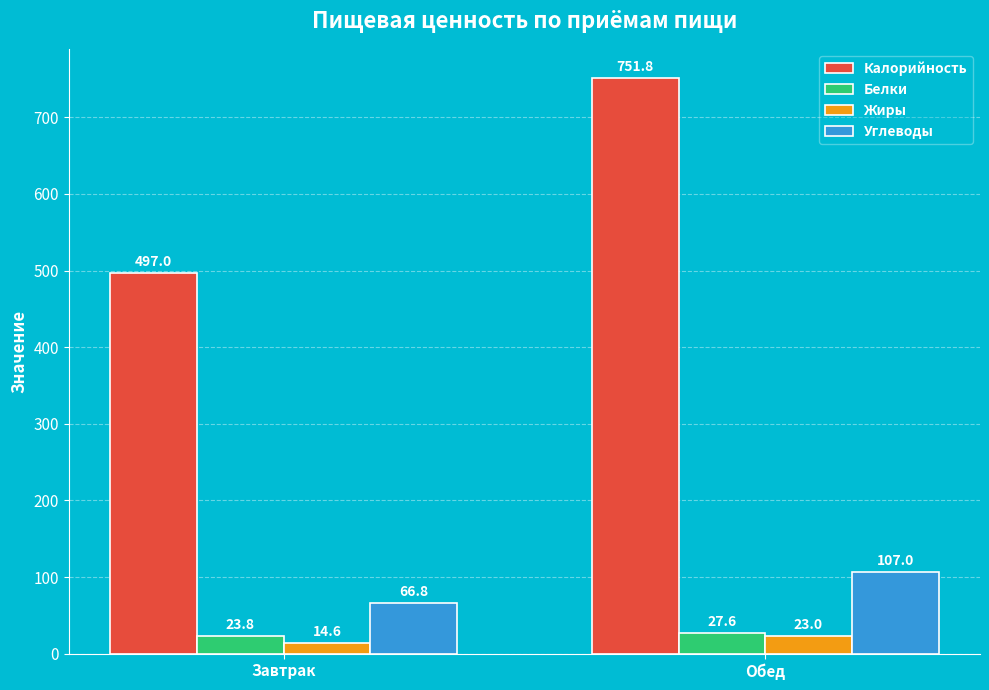

What is the label of the 2nd bar from the right?

Завтрак